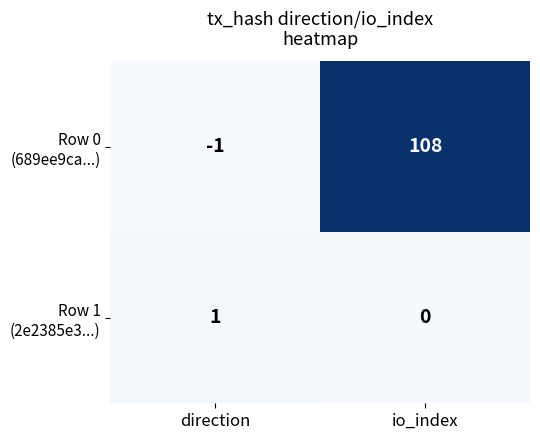

Which category has the highest value across all series?

io_index